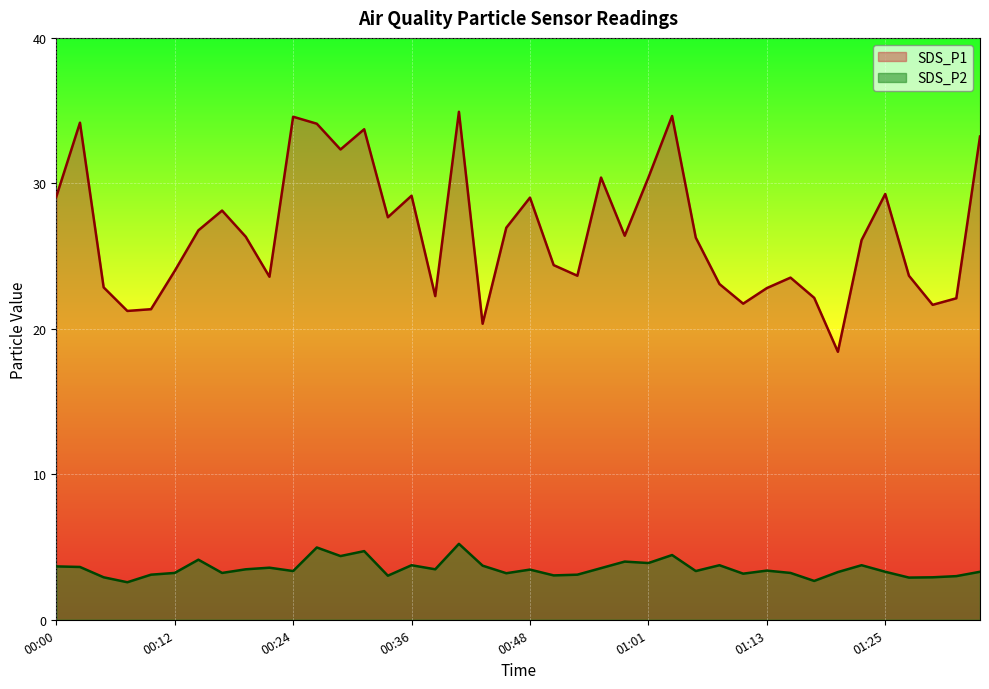

Rank the series by their average value, from lowest to highest.

SDS_P2, SDS_P1